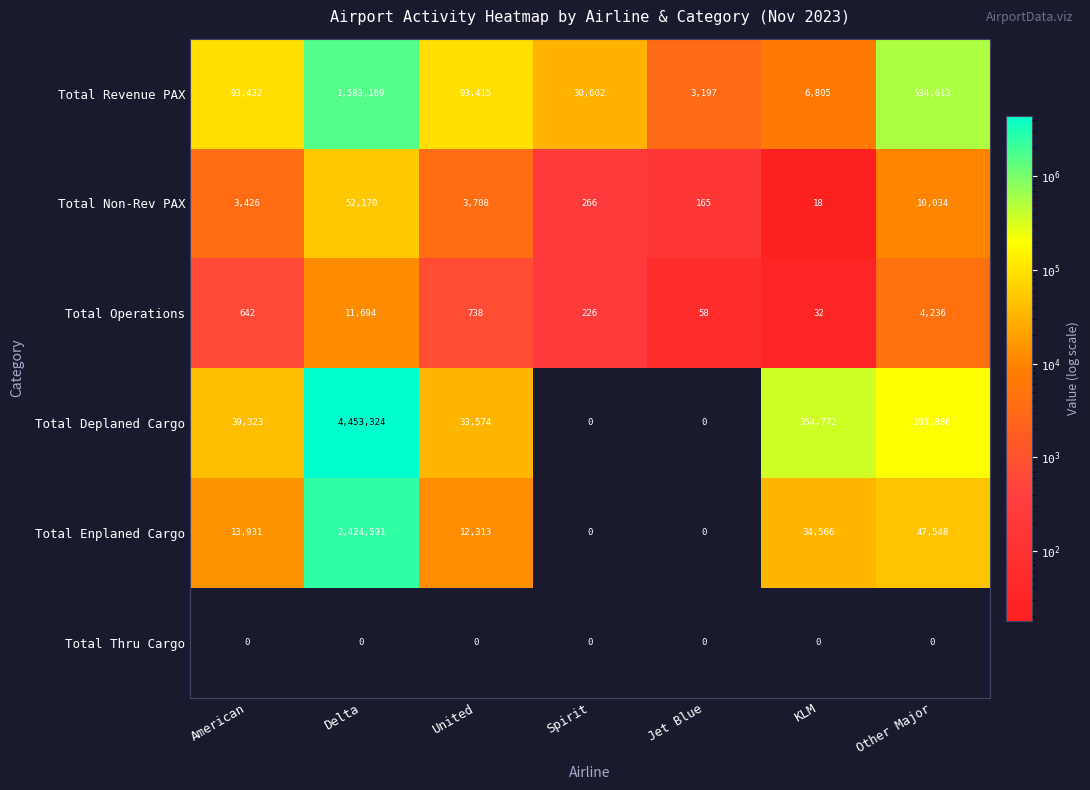

At which label does Total Revenue PAX first exceed 93415?

American